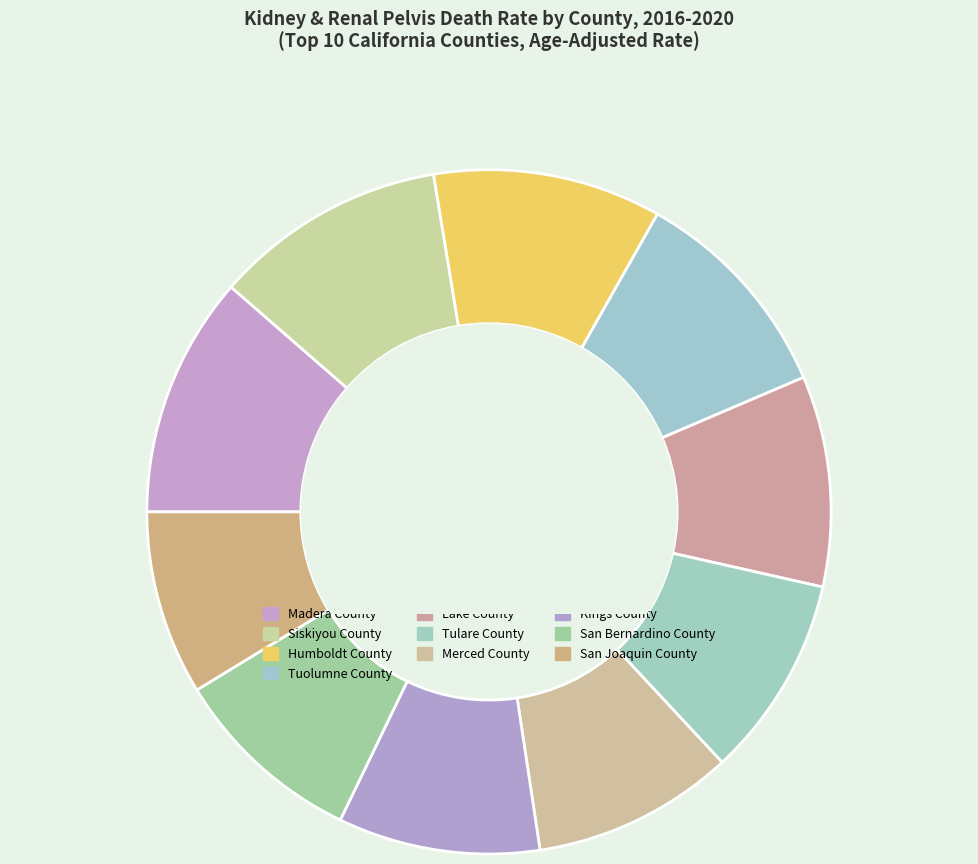

How many segments does this pie chart have?

10